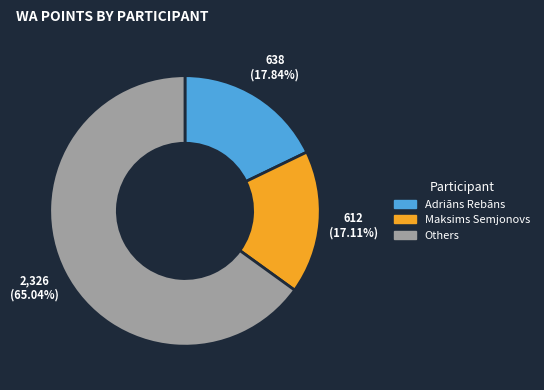

Count the number of slices in the pie.

3